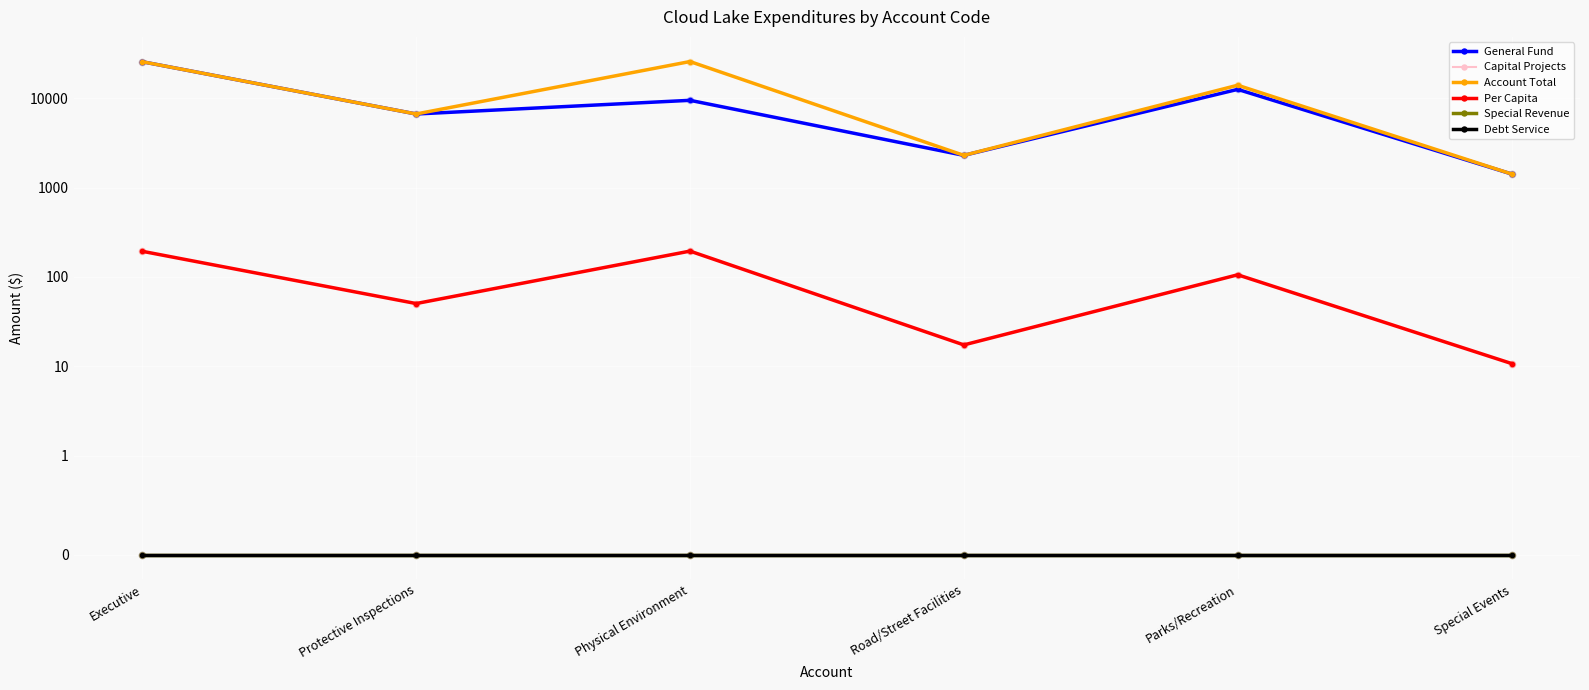

Which series has the widest spread of Y values?

Account Total